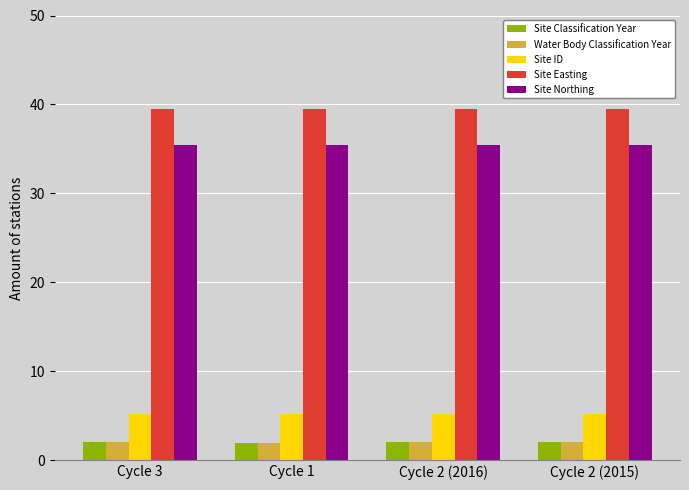

What is the spread (max minus min) of values at Cycle 2 (2016)?

37.5